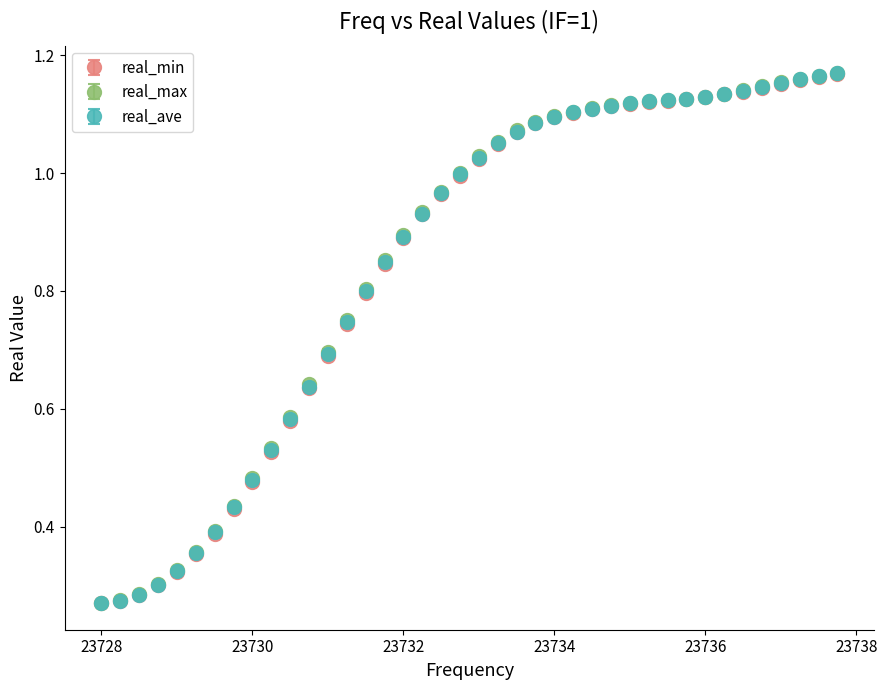

What are all the series names shown in the legend?

real_min, real_max, real_ave